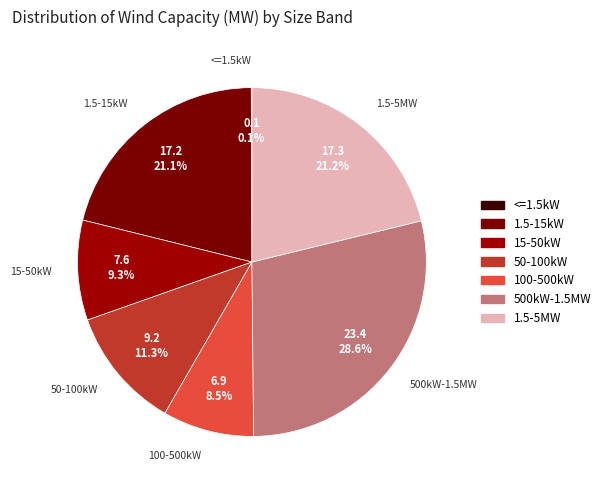

True or false: 1.5-5MW accounts for 21% of the total.

True